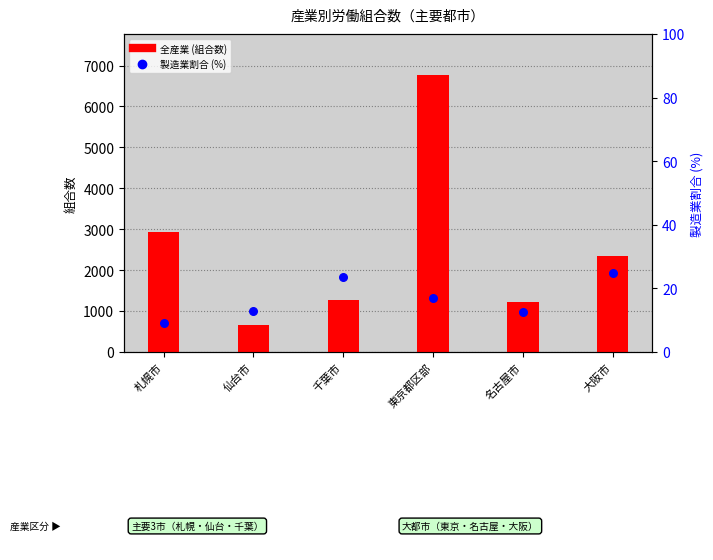

What are all the series names shown in the legend?

全産業 (組合数), 製造業割合 (%)